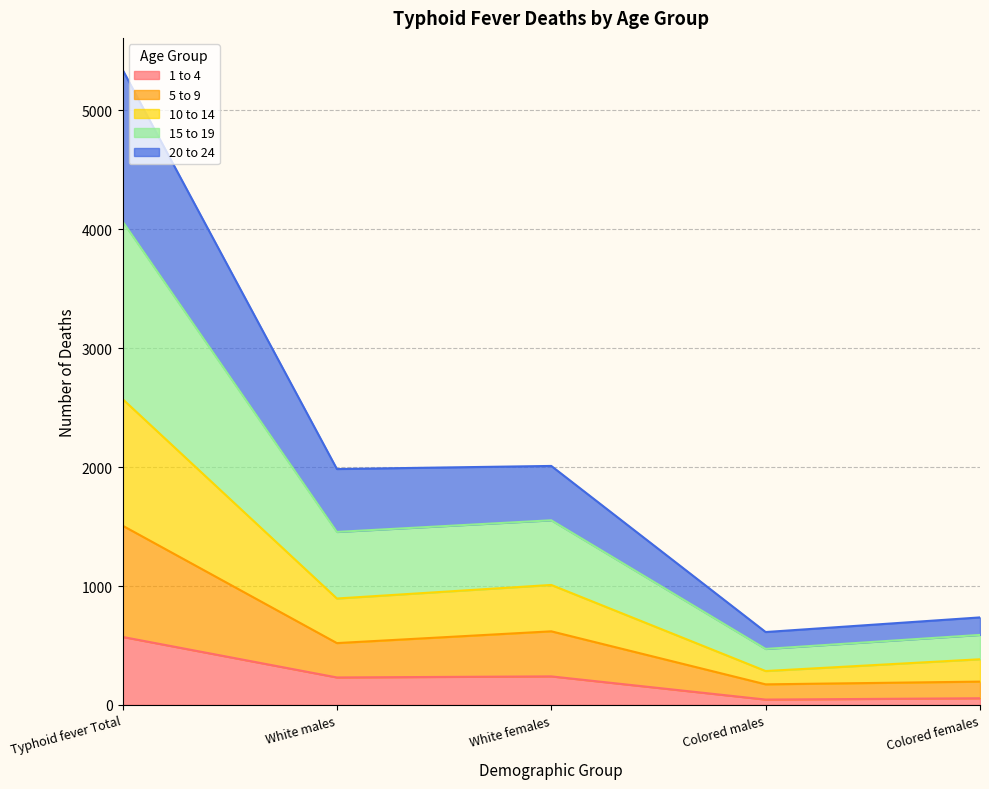

Rank the categories by 5 to 9 value from highest to lowest.

Typhoid fever Total, White females, White males, Colored females, Colored males